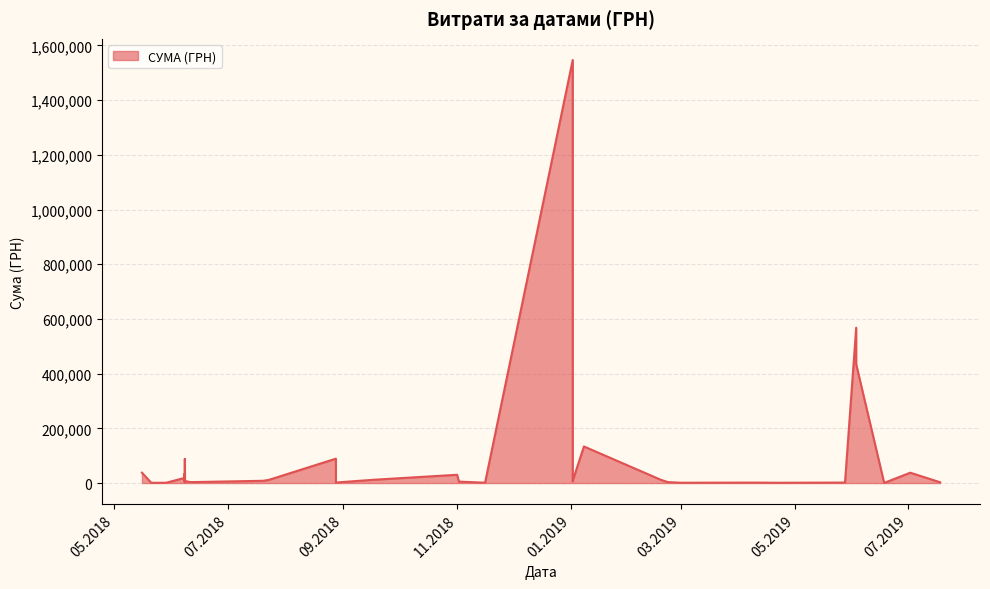

What is the difference between the values at 08.06.2018 and 01.11.2018?

26178.5